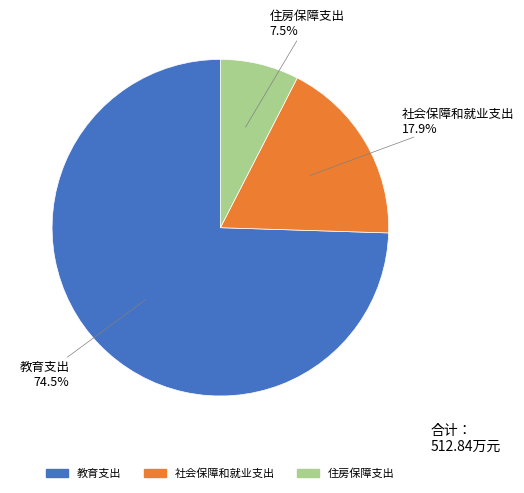

To the nearest percent, what is the difference between the 教育支出 and 社会保障和就业支出 slice percentages?

57%